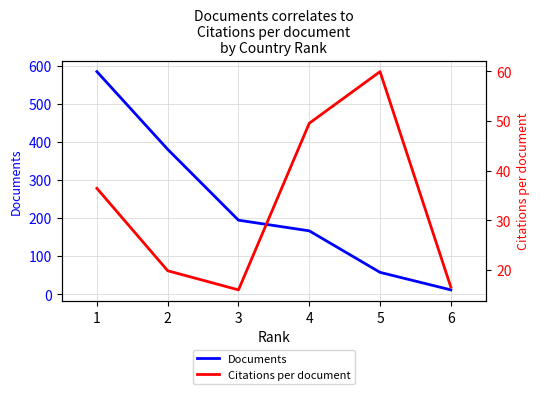

Rank the categories by Documents value from highest to lowest.

1, 2, 3, 4, 5, 6